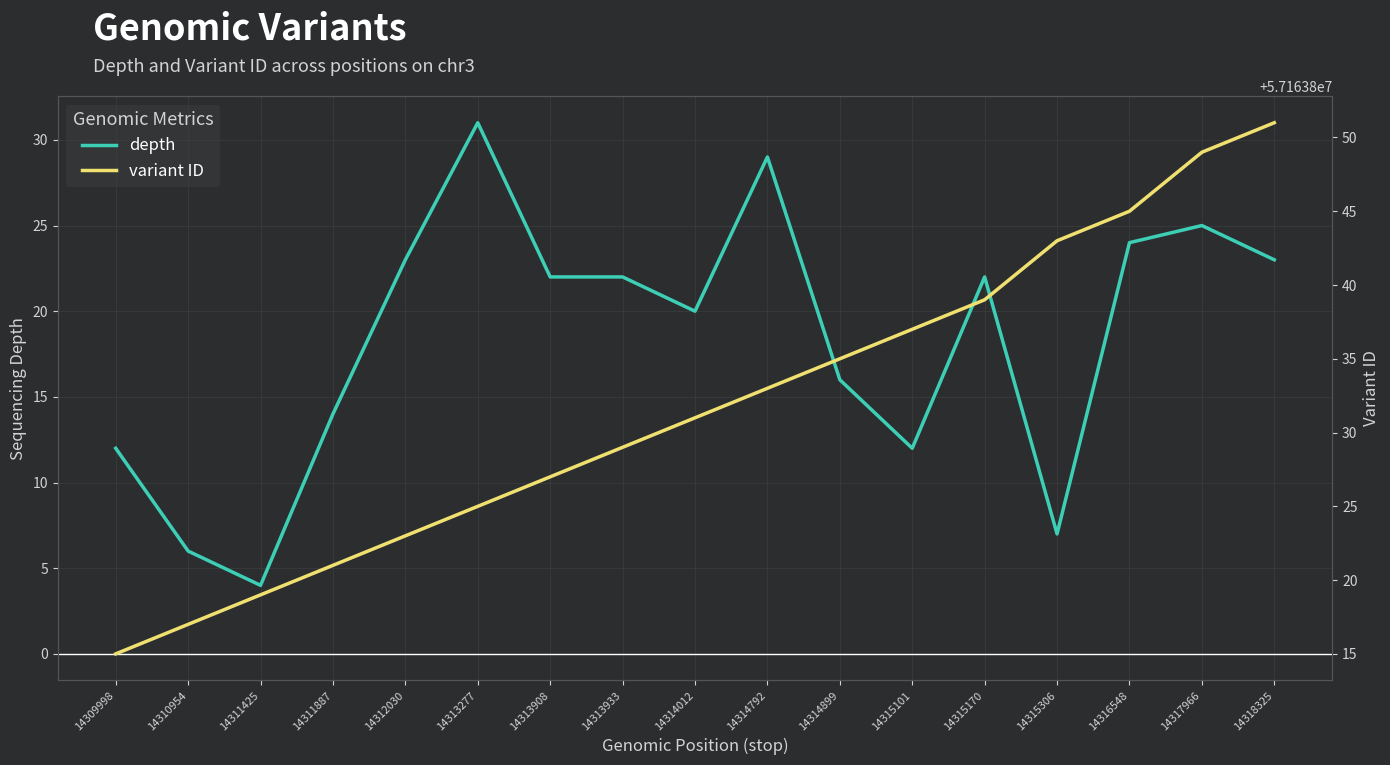

What is the difference between the depth values at 14315101 and 14315306?

5